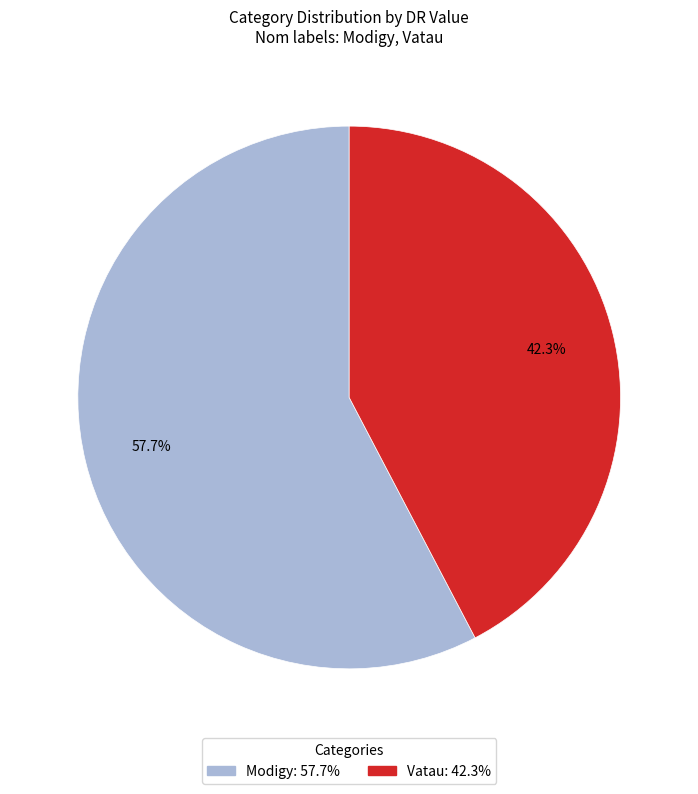

Which slice is the smallest?

Vatau